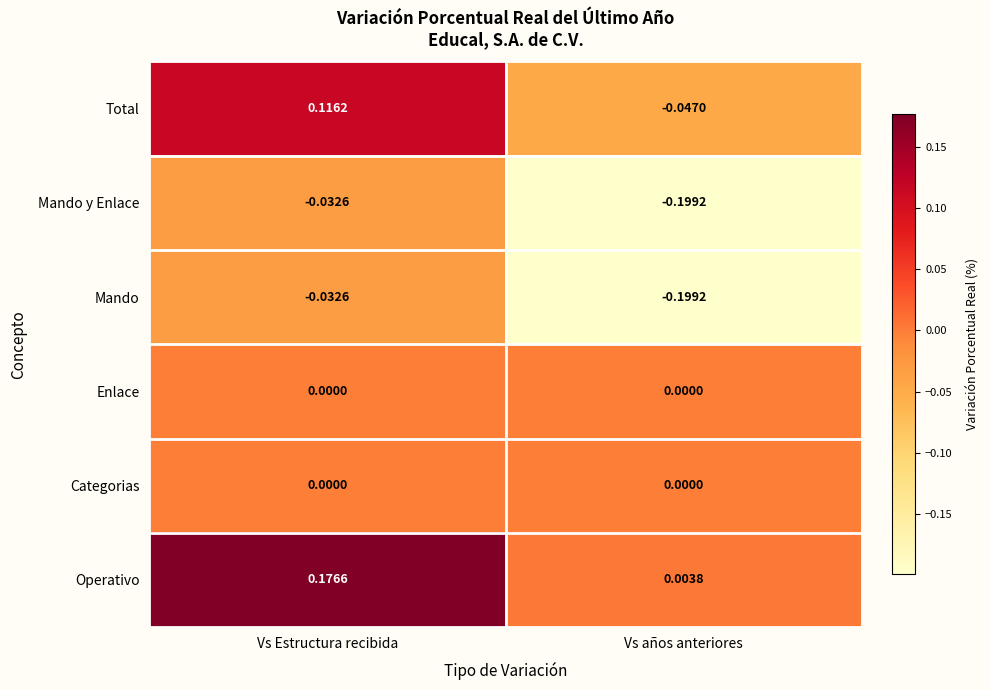

List the labels in order of Mando y Enlace value, smallest first.

Vs años anteriores, Vs Estructura recibida